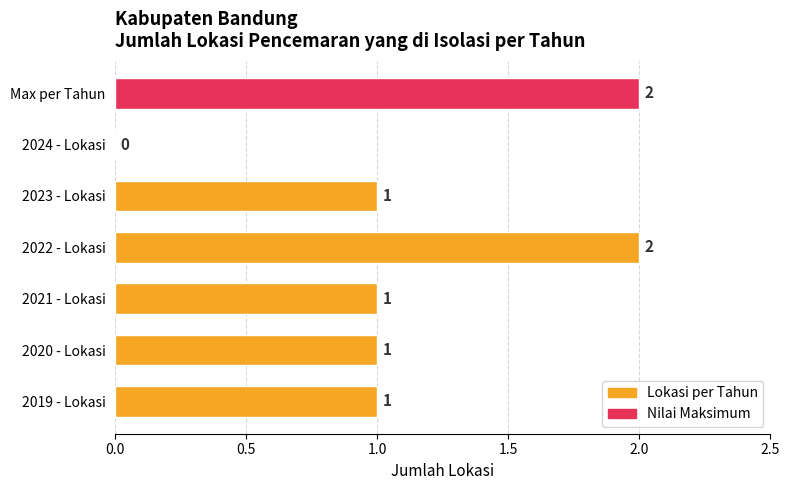

True or false: the data shows 3 at 2022 - Lokasi.

False